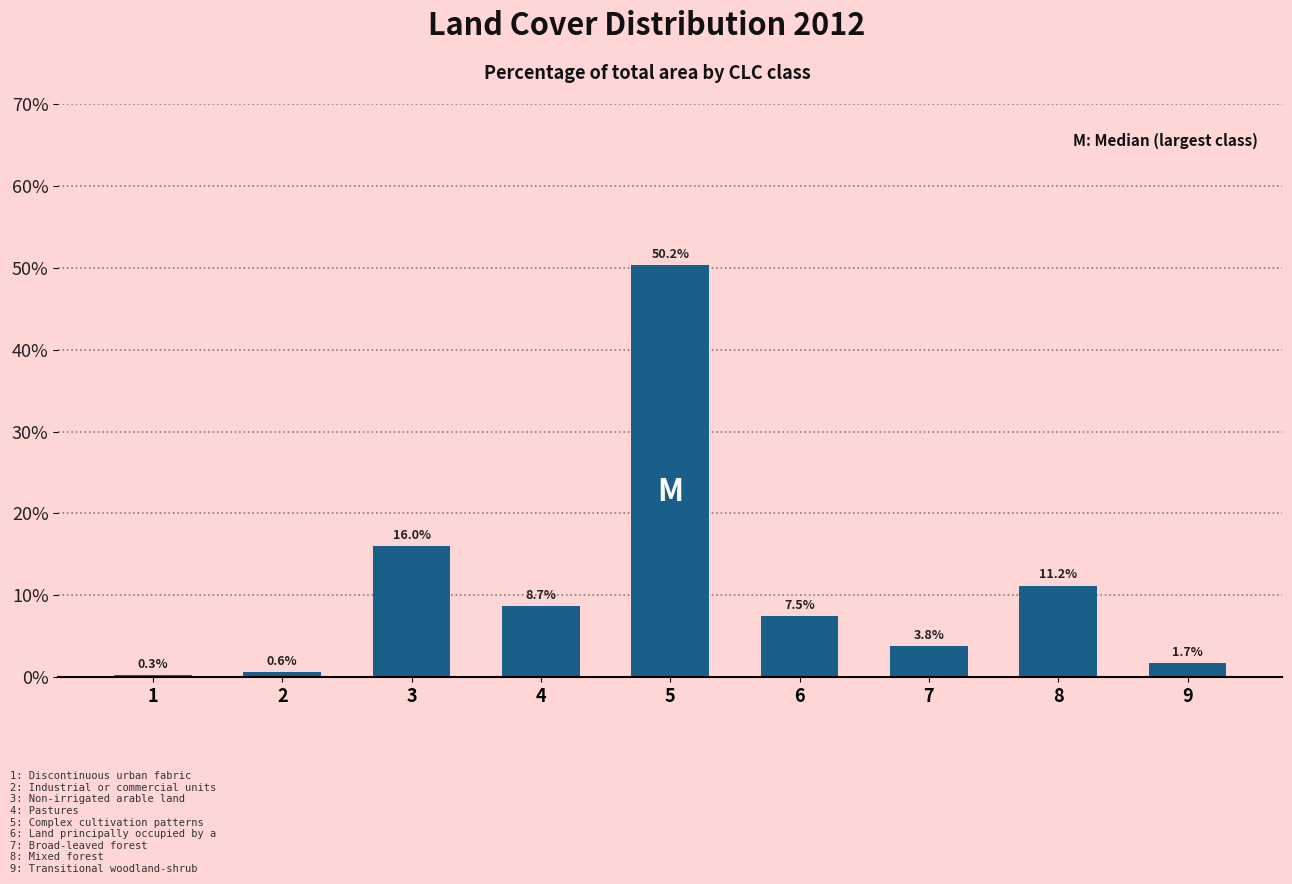

Reading left to right, what are all the values shown in this chart?

0.3	0.6	16.0	8.7	50.3	7.5	3.8	11.2	1.7